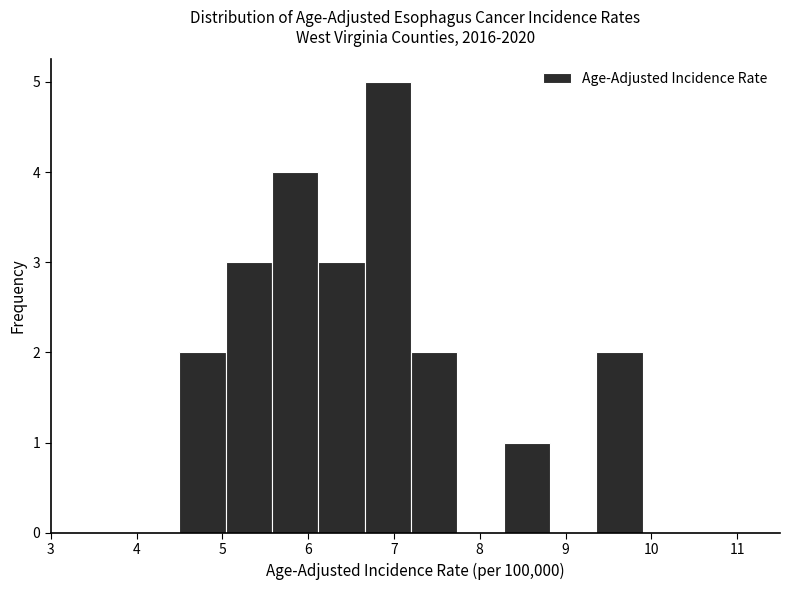

How tall is the bar that spans 9.36 to 9.90 on the x-axis? Neither the bar edges nor the heights are printed on the chart, so give them approximately, as read against the axes.

2